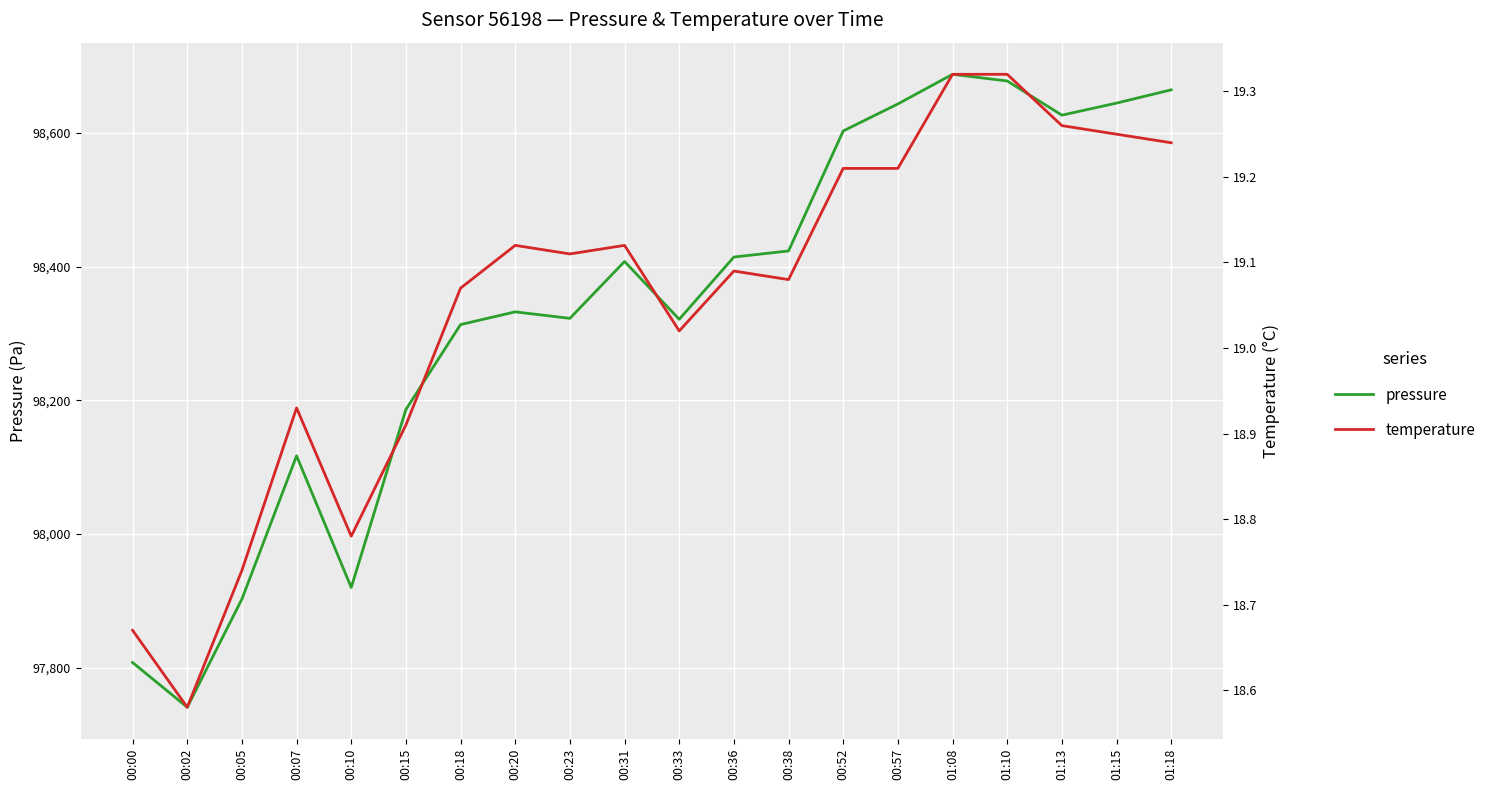

The pressure series shows 34340.4 at 00:02. True or false?

False